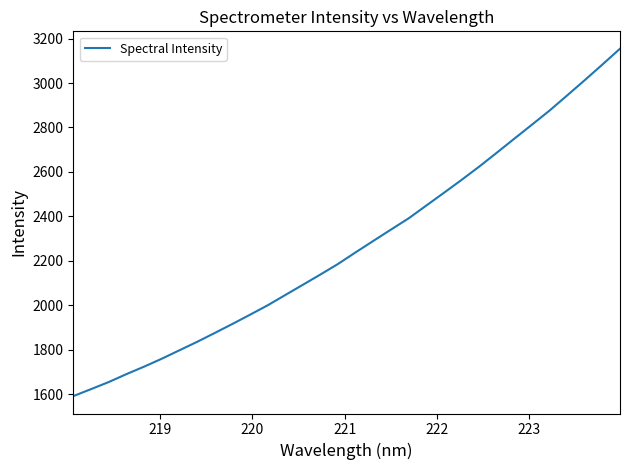

Reading left to right, extract all data points from this chart.

1591.0	1622.3	1654.1	1689.7	1723.3	1758.8	1796.8	1834.8	1874.6	1915.2	1956.8	1999.2	2045.5	2091.8	2138.2	2185.8	2238.2	2289.4	2340.4	2390.8	2448.3	2505.6	2563.7	2623.4	2686.1	2749.5	2812.6	2876.1	2944.4	3013.1	3083.3	3154.6